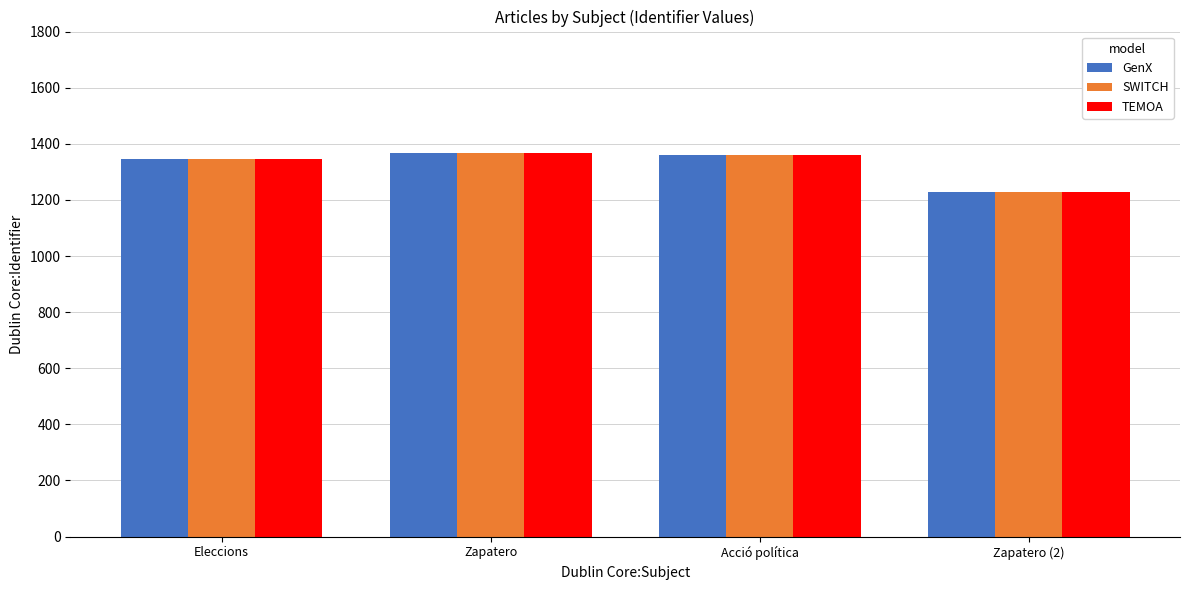

What is the value of the GenX bar at the 4th from the left?

1227